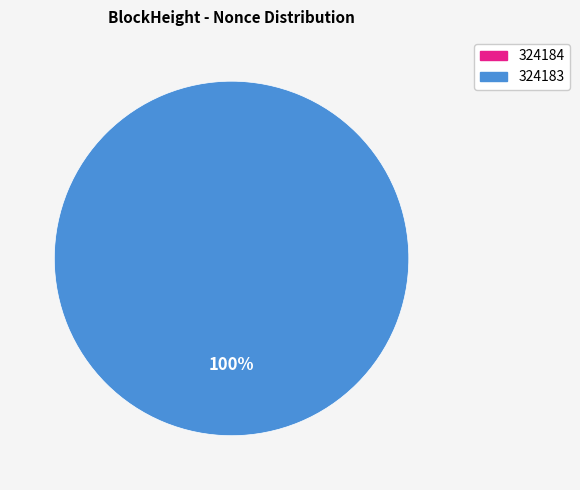

To the nearest percent, what is the difference between the largest and smallest slice percentages?

100%